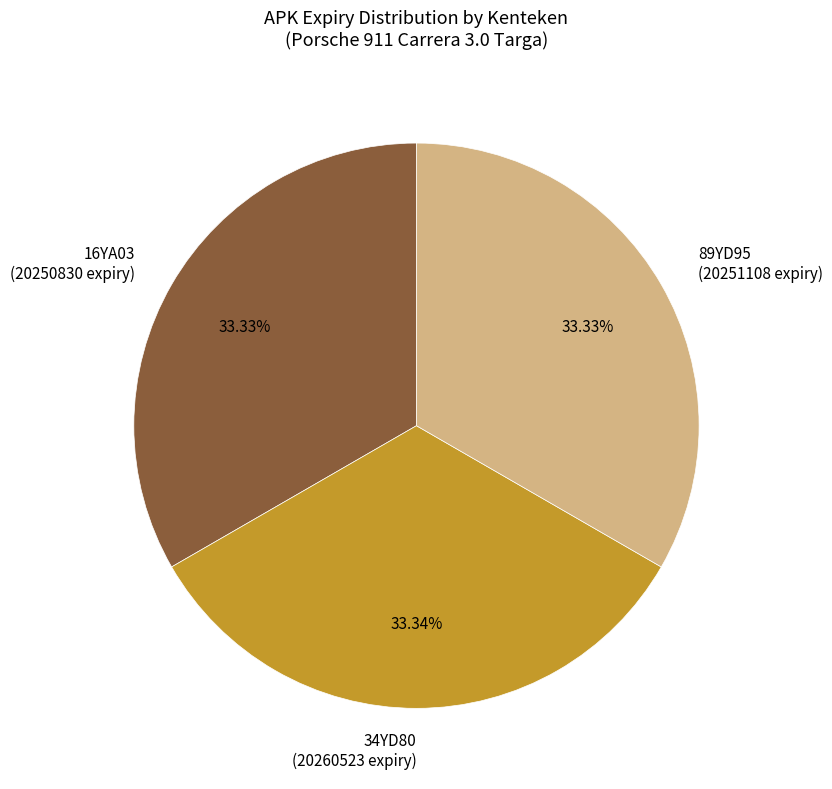

How many slices are in this pie chart?

3